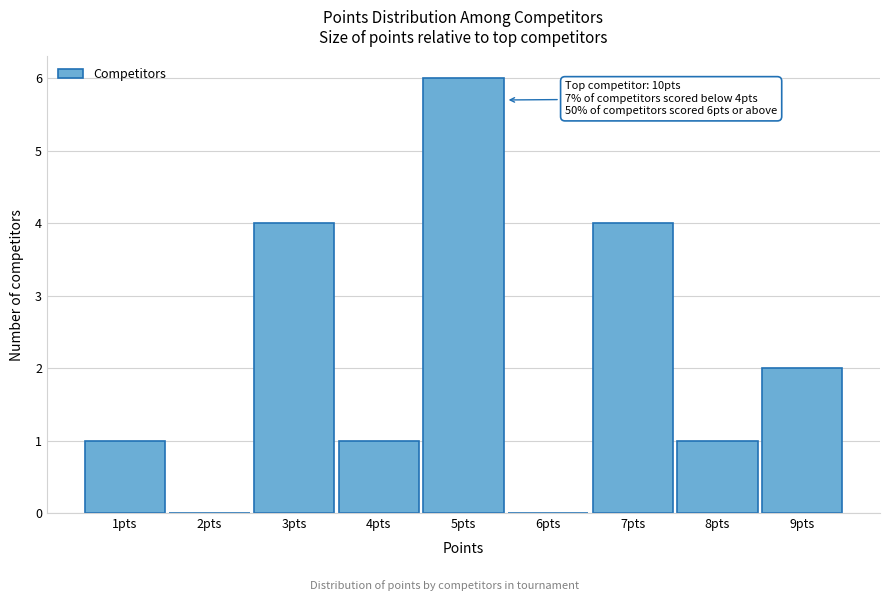

Reading left to right, transcribe all the data shown in this chart.

1pts=1	2pts=0	3pts=4	4pts=1	5pts=6	6pts=0	7pts=4	8pts=1	9pts=2